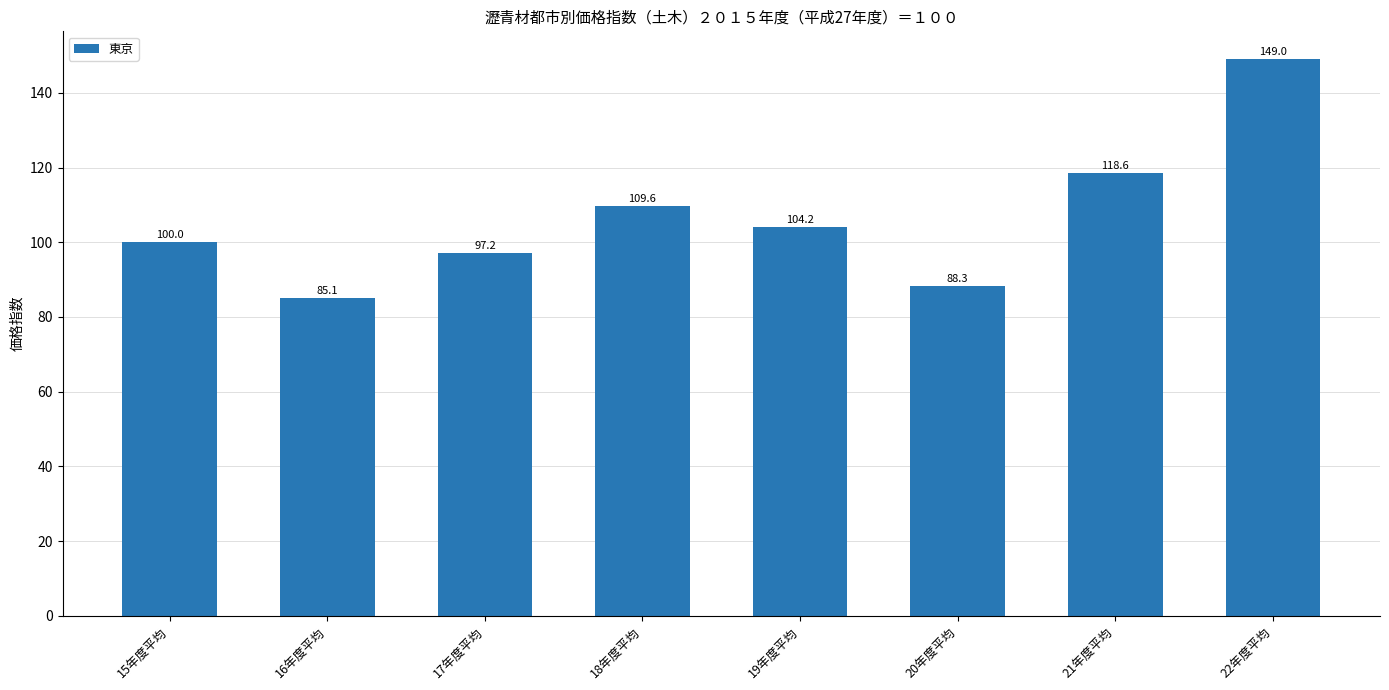

What is the label of the 5th bar from the right?

18年度平均